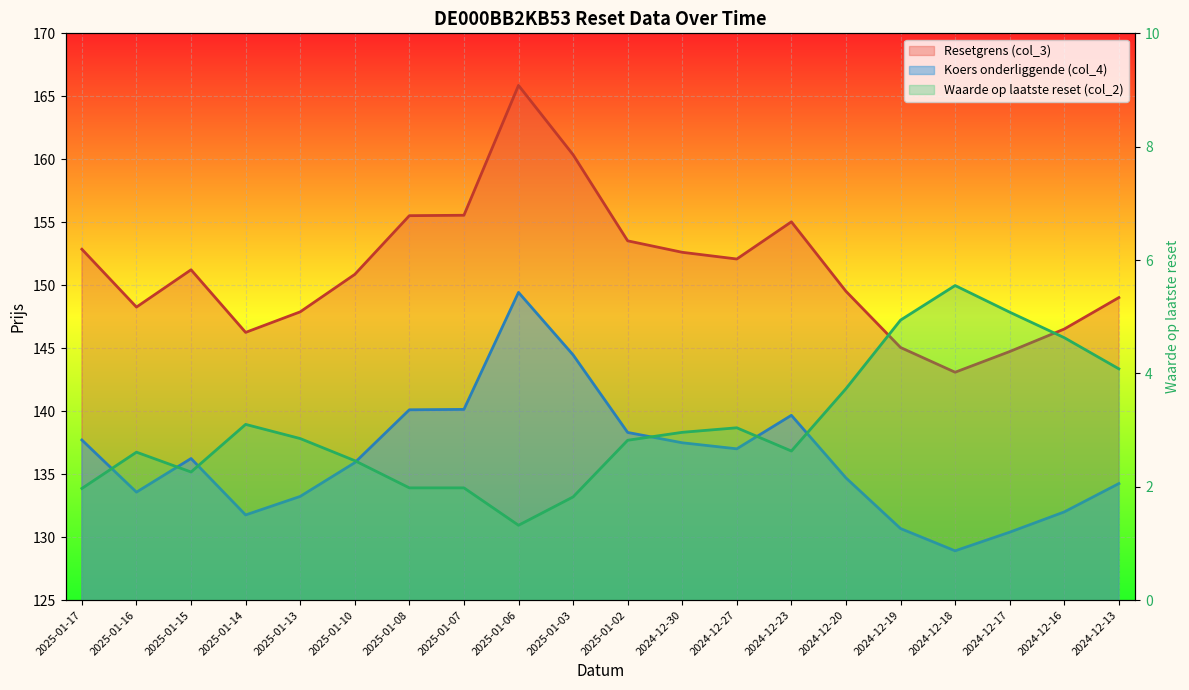

How many interior local valleys does the Koers onderliggende (col_4) series have?

4